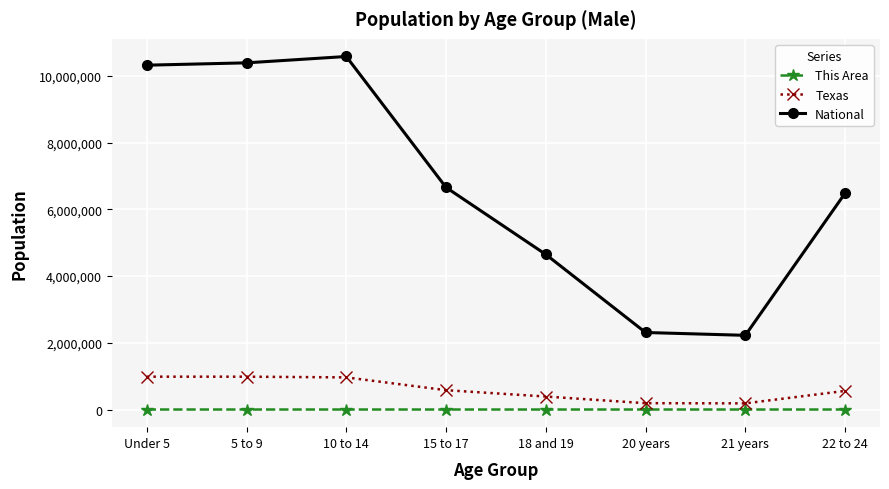

The value of National at Under 5 is 13645503. True or false?

False